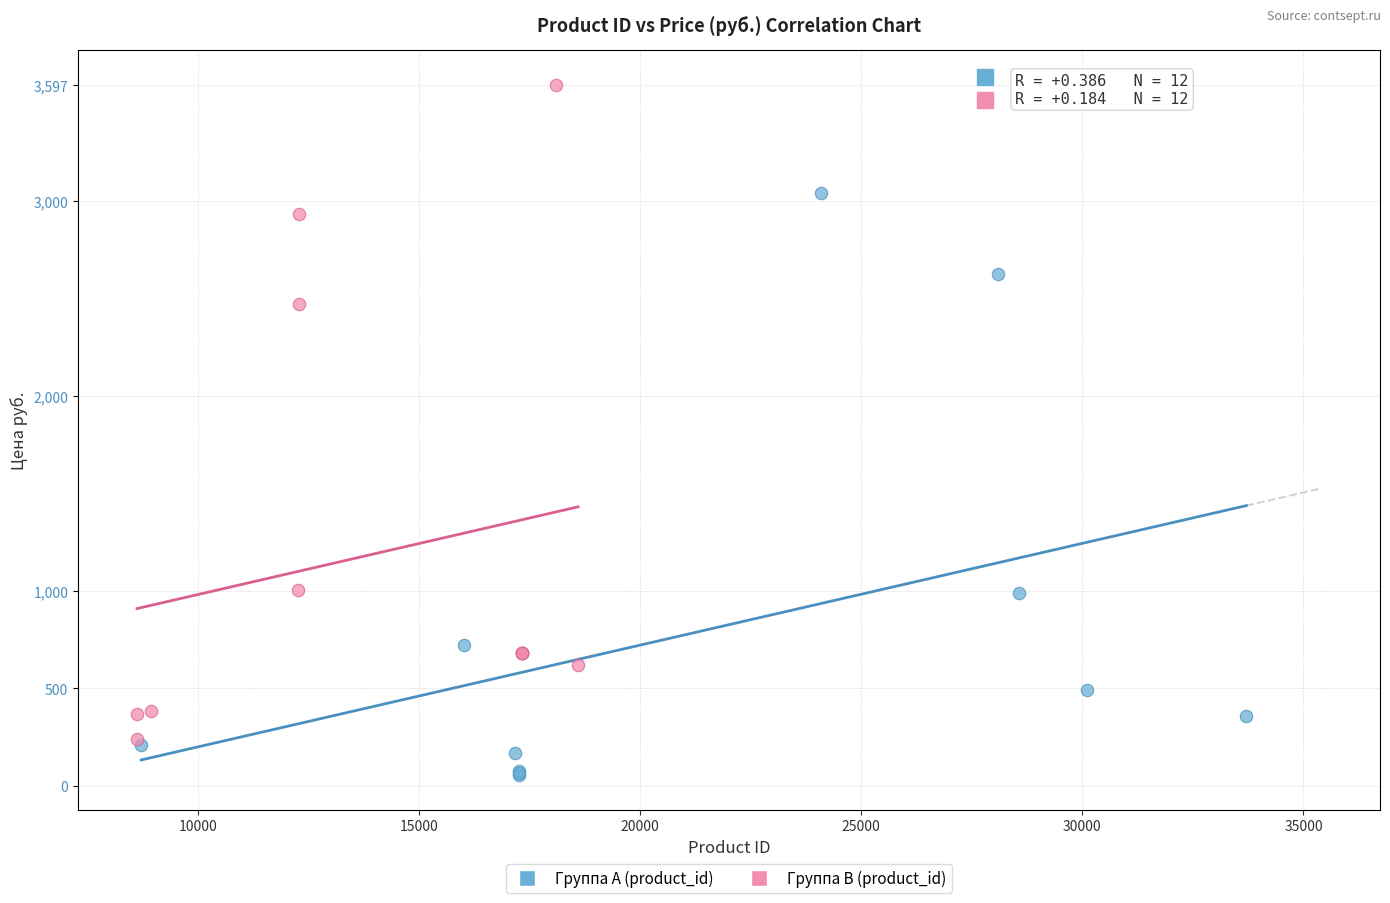

Which series has the largest Y range (max minus min)?

Группа B (product_id)